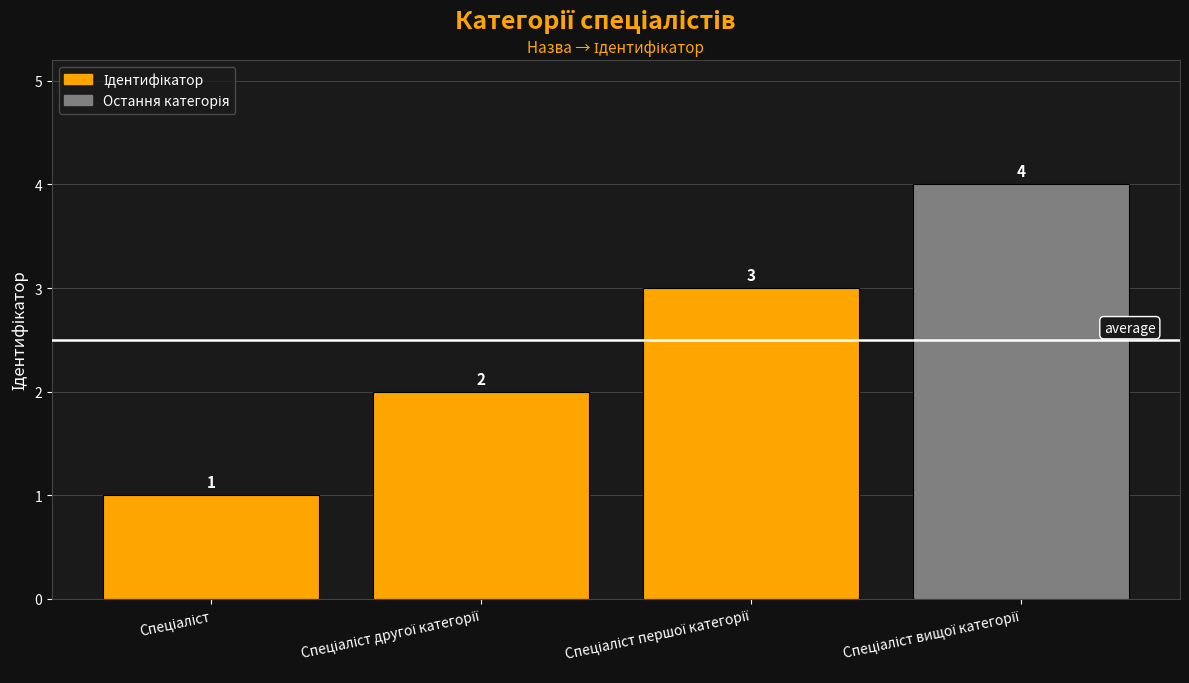

What is the difference between the maximum and minimum values?

3